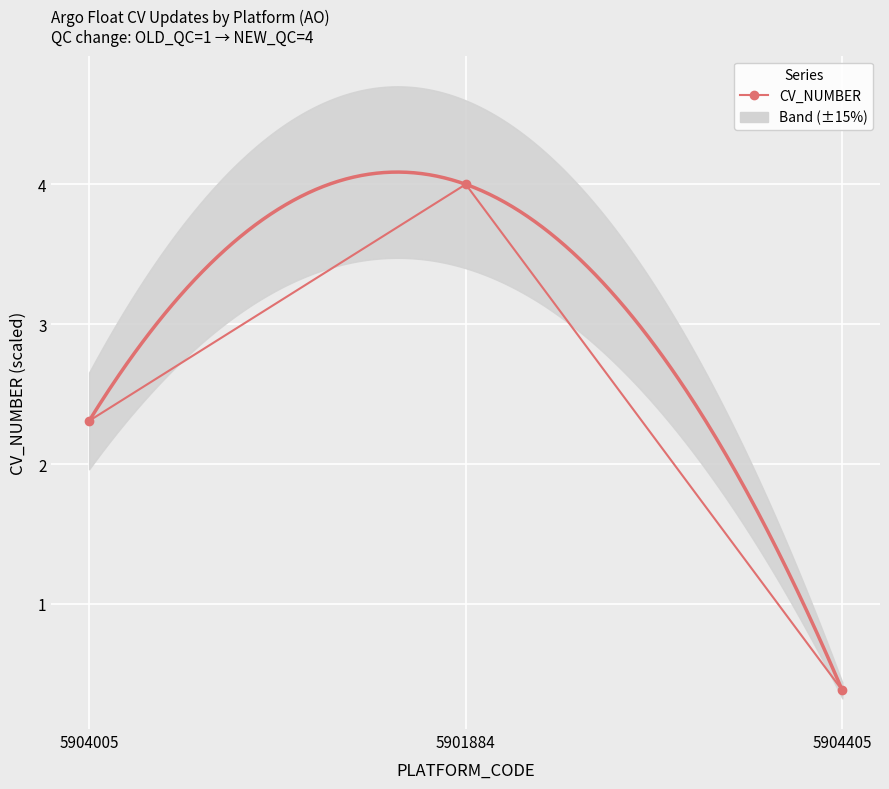

What is the minimum value shown in the chart?

0.4